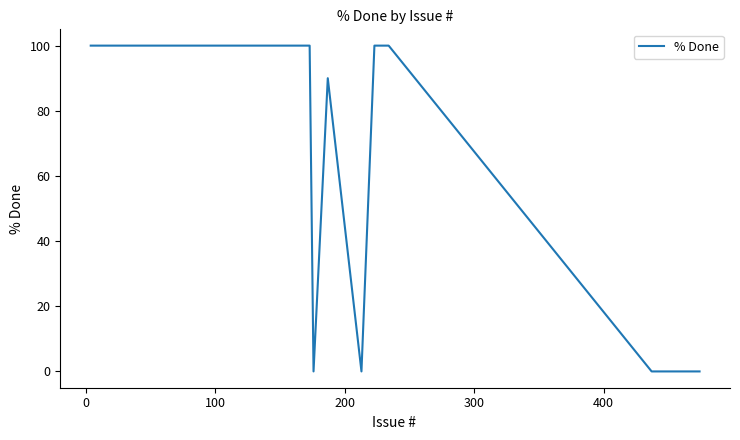

Reading left to right, extract all data points from this chart.

100	100	100	100	100	100	100	100	100	100	100	100	100	100	100	0	90	0	100	100	0	0	0